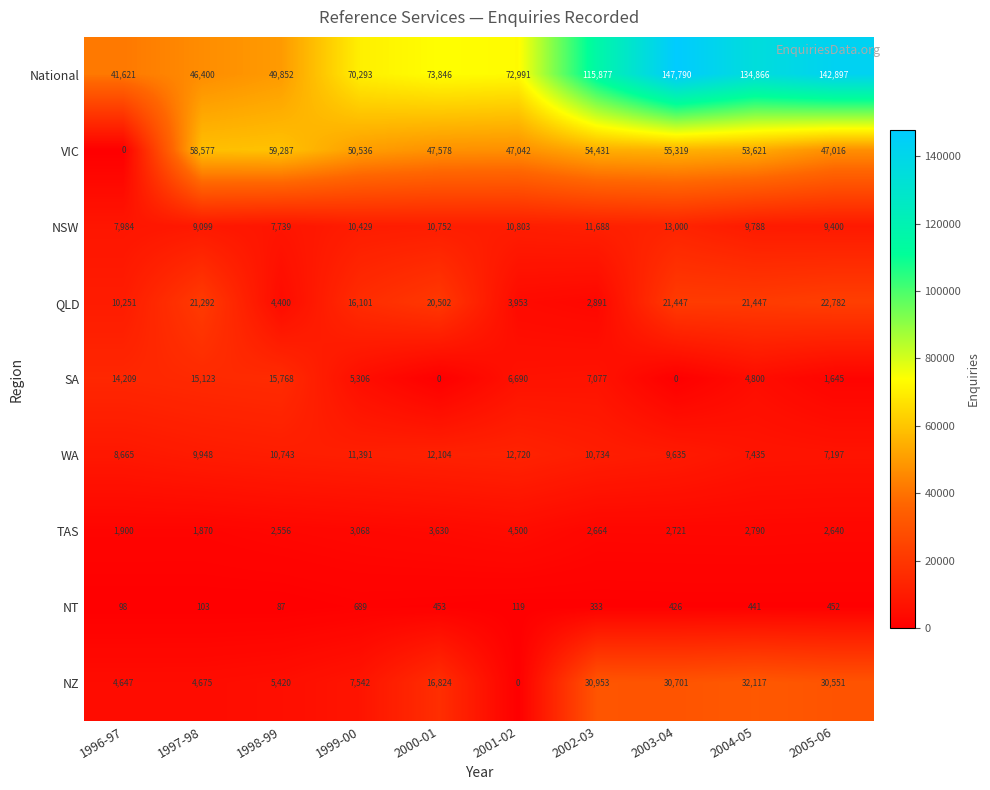

What is the difference between the maximum and minimum values in the QLD series?

19891